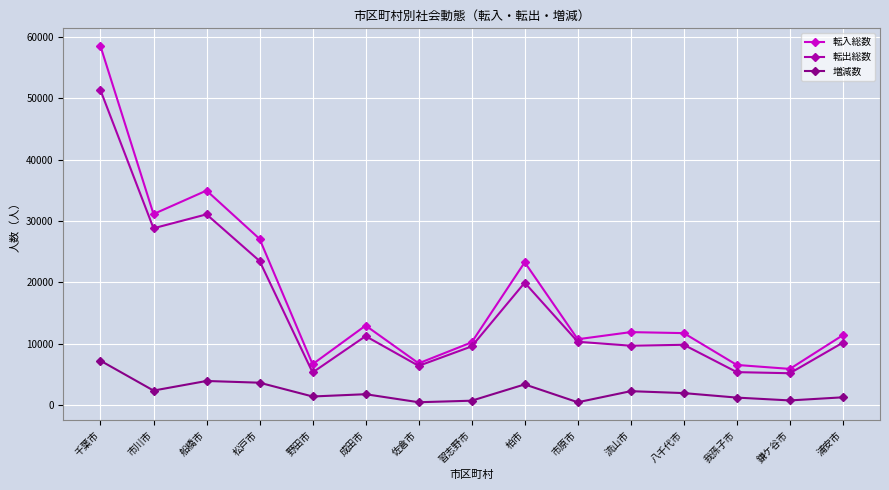

True or false: 増減数 and 転出総数 intersect in this chart.

False